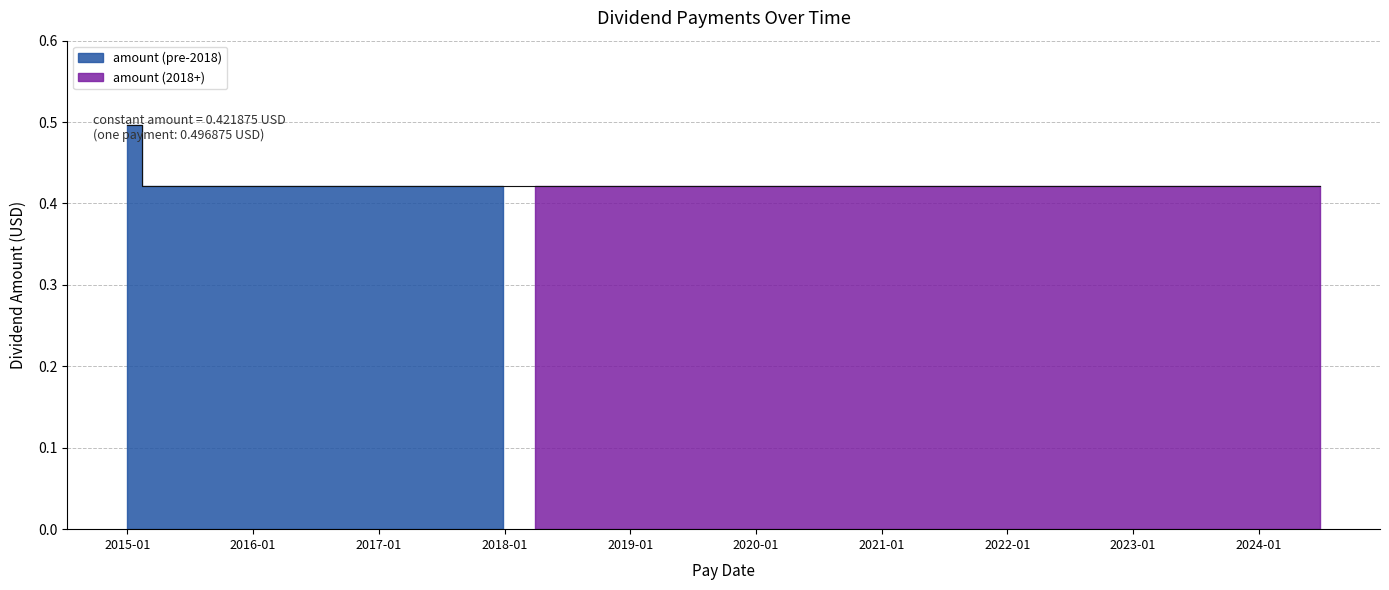

What is the minimum value shown in the chart?

0.4